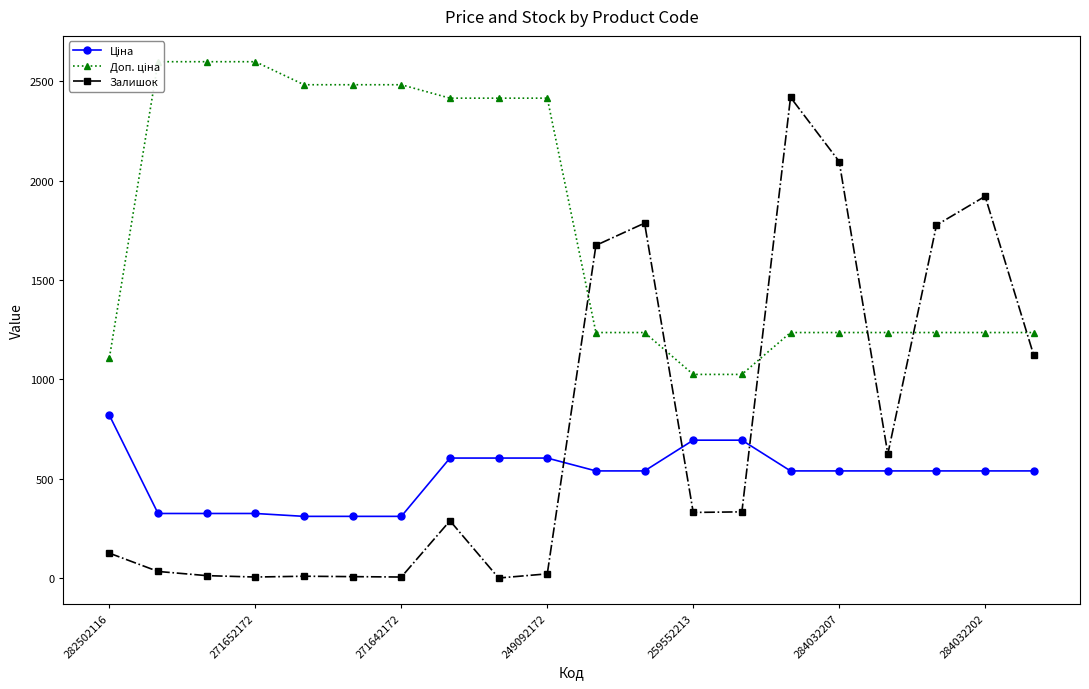

Count the number of data series in this chart.

3